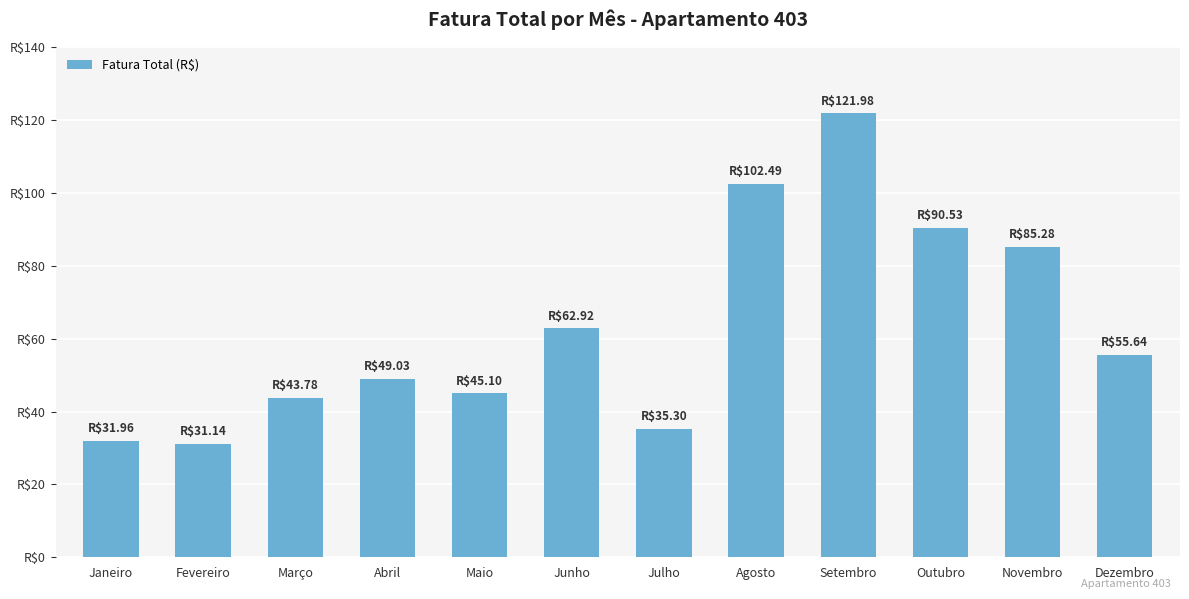

What position from the left is Agosto?

8